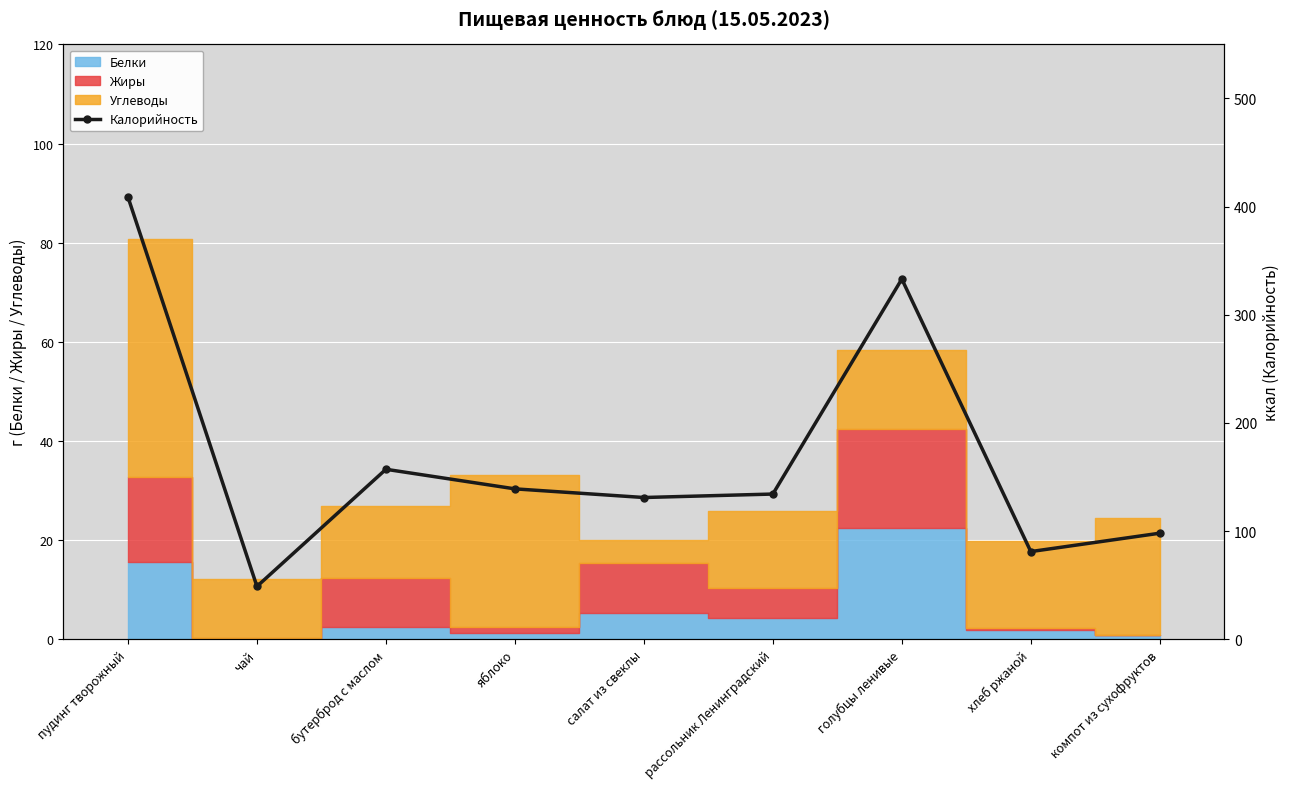

Where is the data nearest to the value 228?

бутерброд с маслом